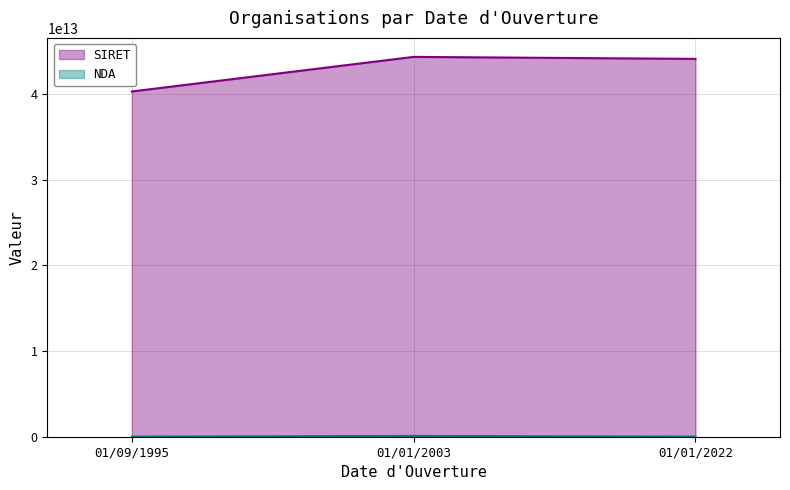

What is the maximum value shown in the chart?

93060557706